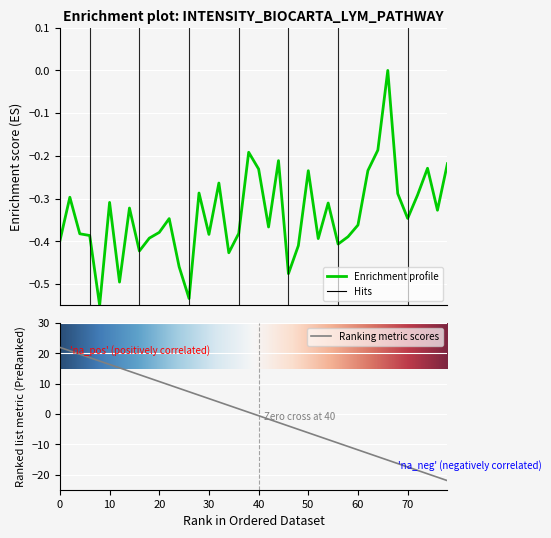

True or false: Ranking metric scores has a value of 4.3 at 20.

False